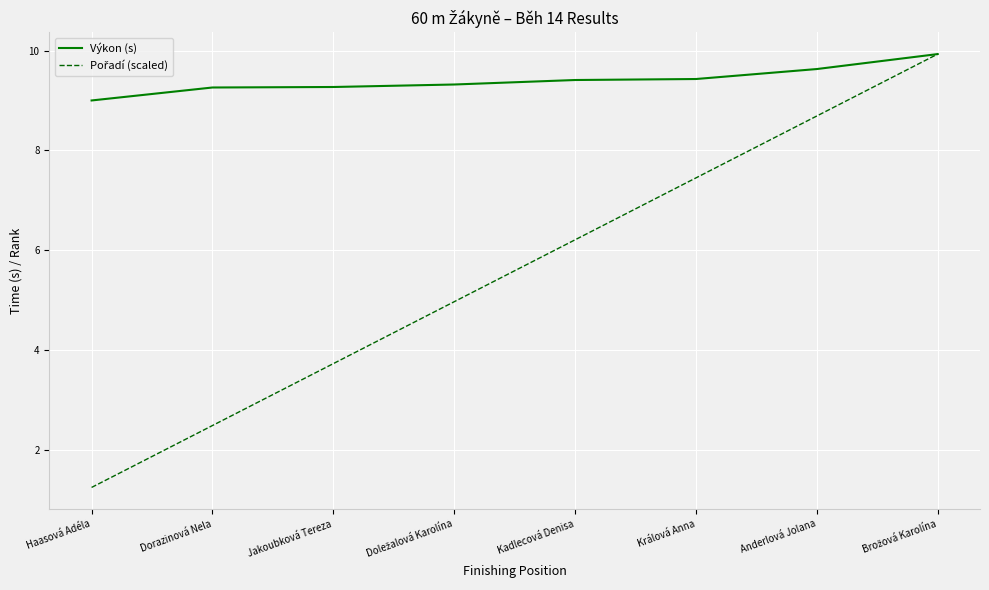

The Výkon (s) series shows 2.4 at Kadlecová Denisa. True or false?

False